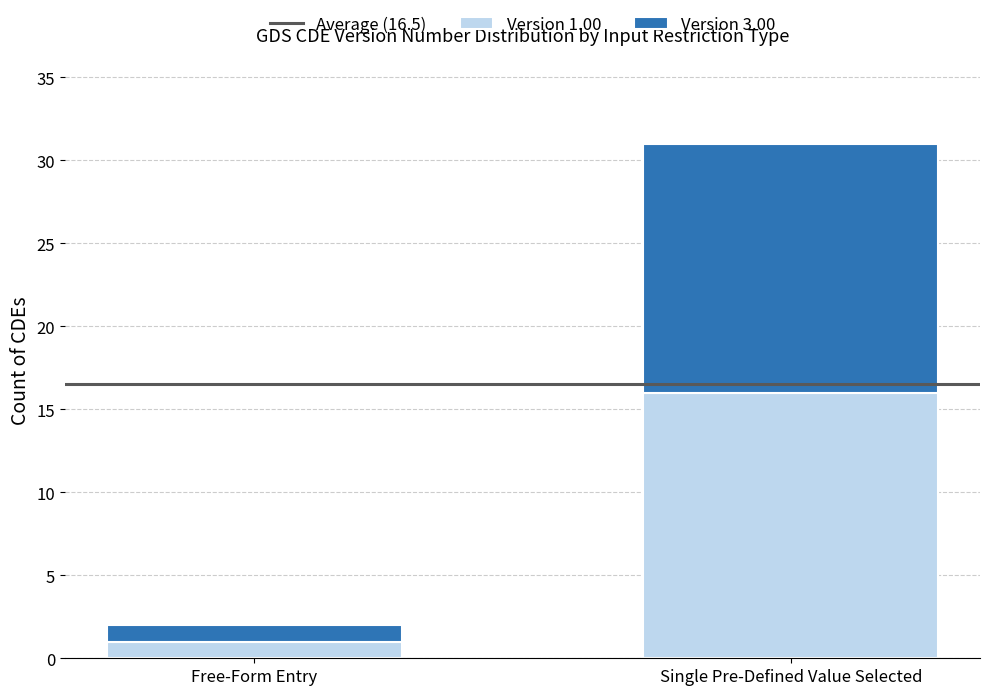

At which label does Version 1.00 reach its peak?

Single Pre-Defined Value Selected